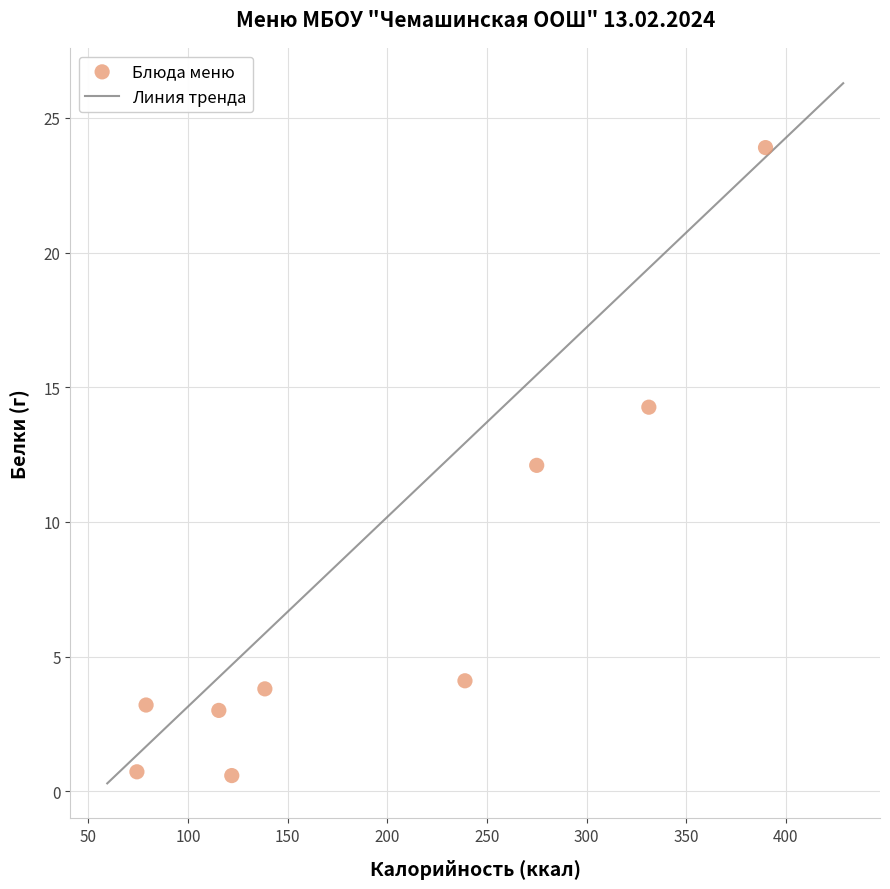

What is the range of X values (max minus min)?

315.4